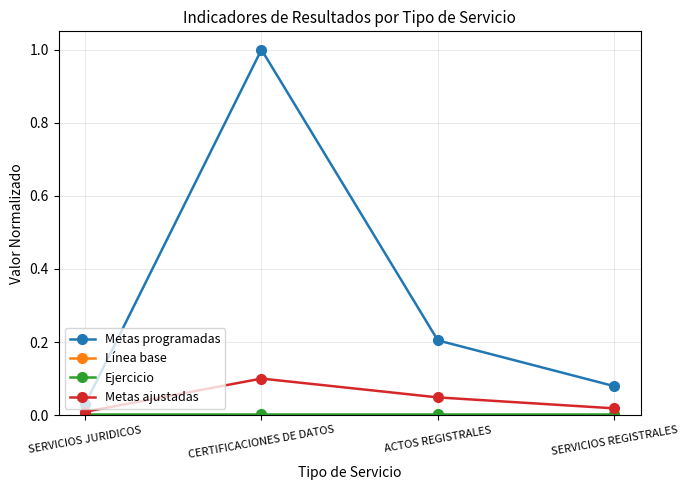

Which label corresponds to the largest value in the chart?

CERTIFICACIONES DE DATOS